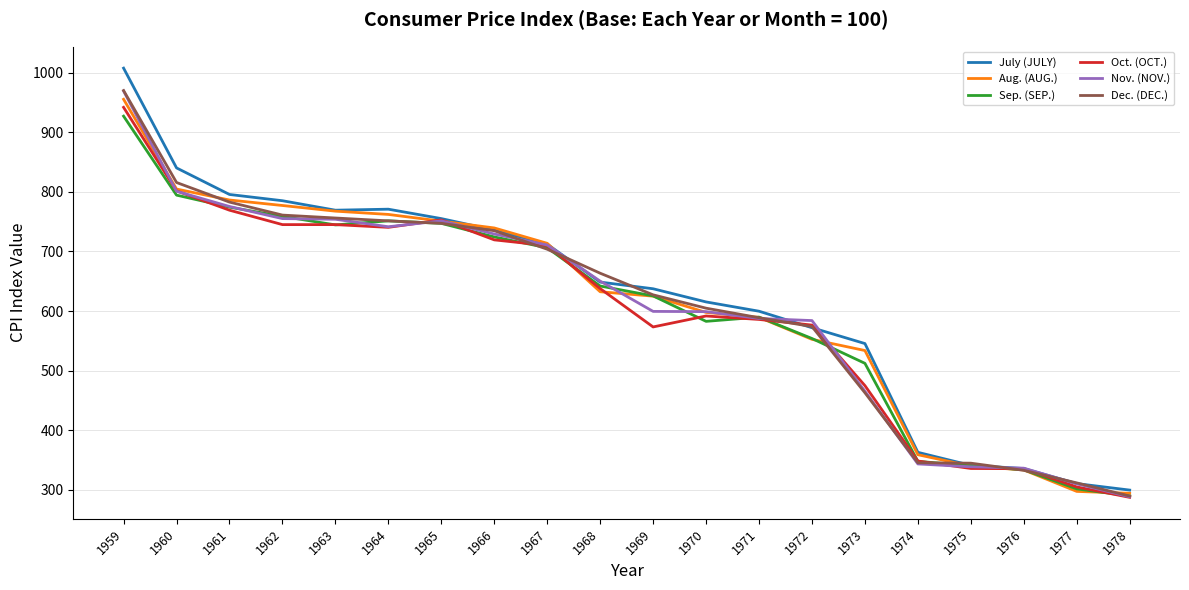

What is the smallest value displayed?

287.2